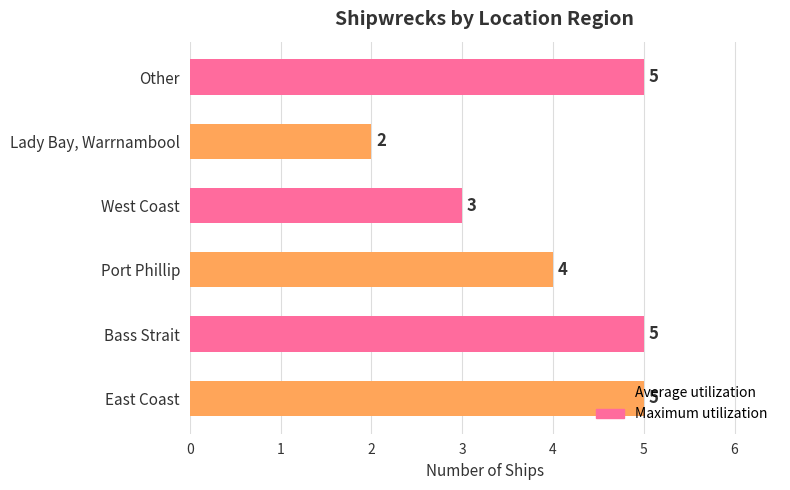

What is the maximum value shown in the chart?

5